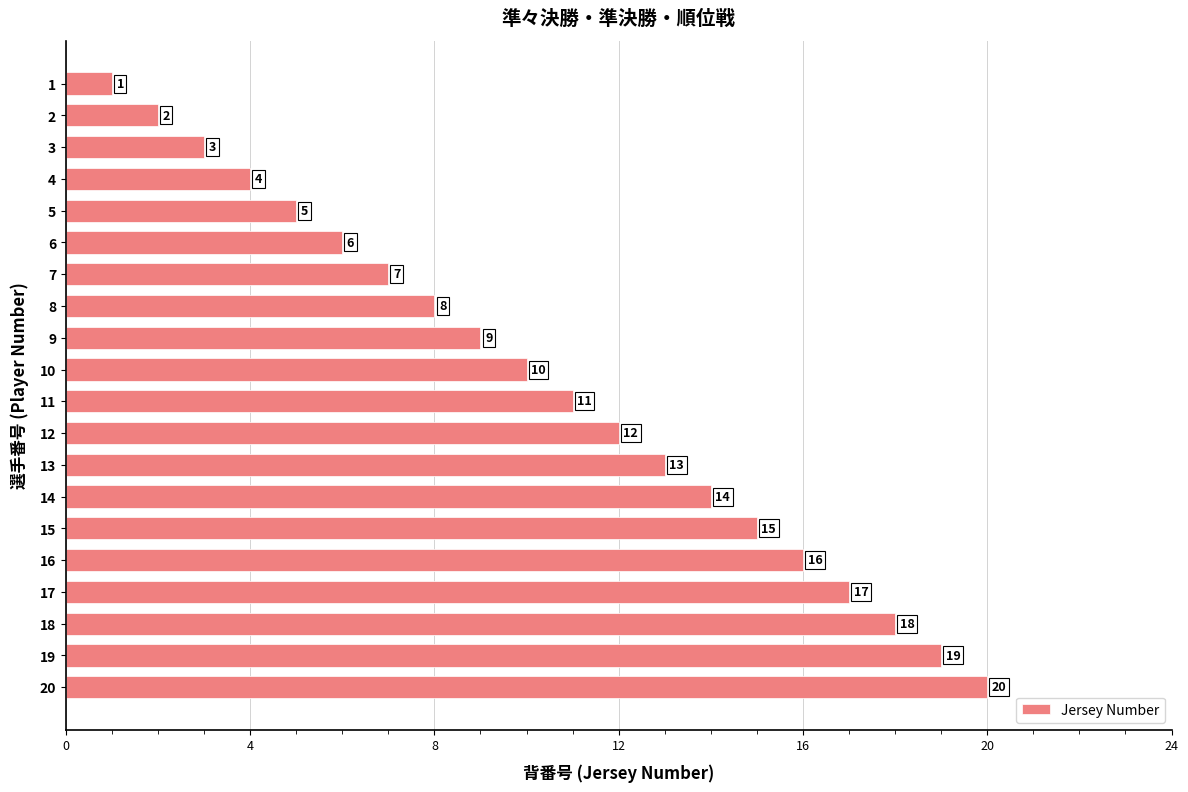

How many distinct data groups are displayed?

1